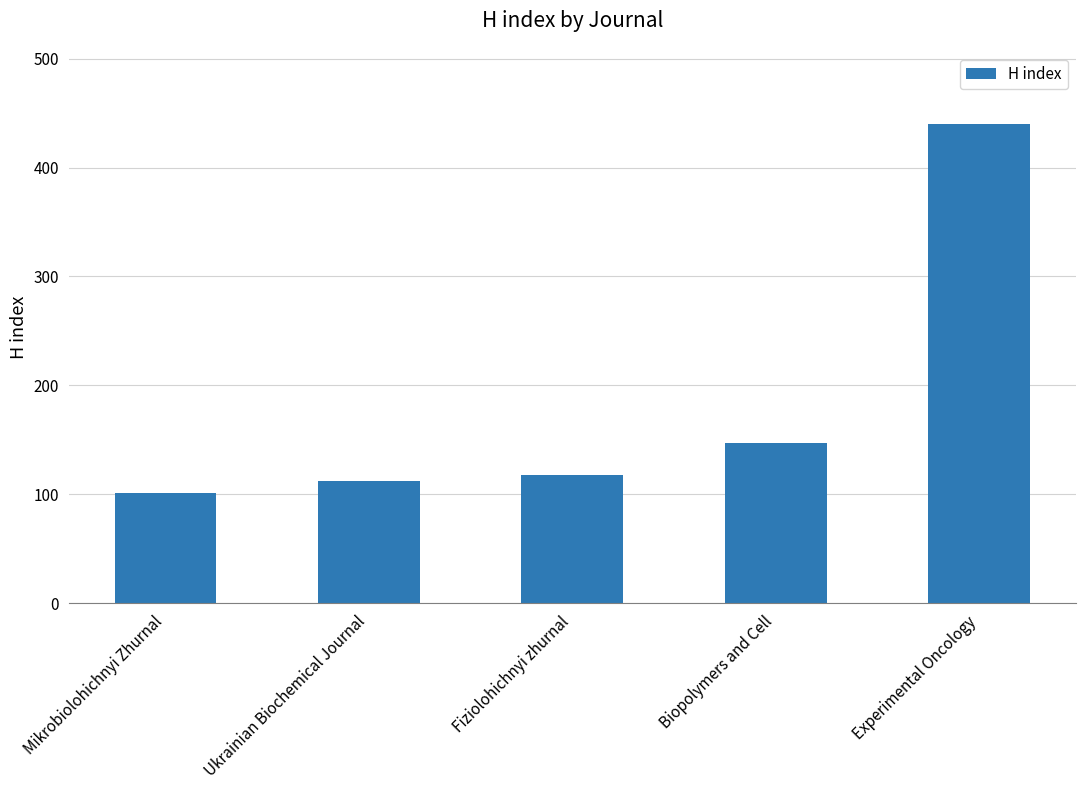

Reading left to right, extract all data points from this chart.

Mikrobiolohichnyi Zhurnal=101	Ukrainian Biochemical Journal=112	Fiziolohichnyi zhurnal=118	Biopolymers and Cell=147	Experimental Oncology=440